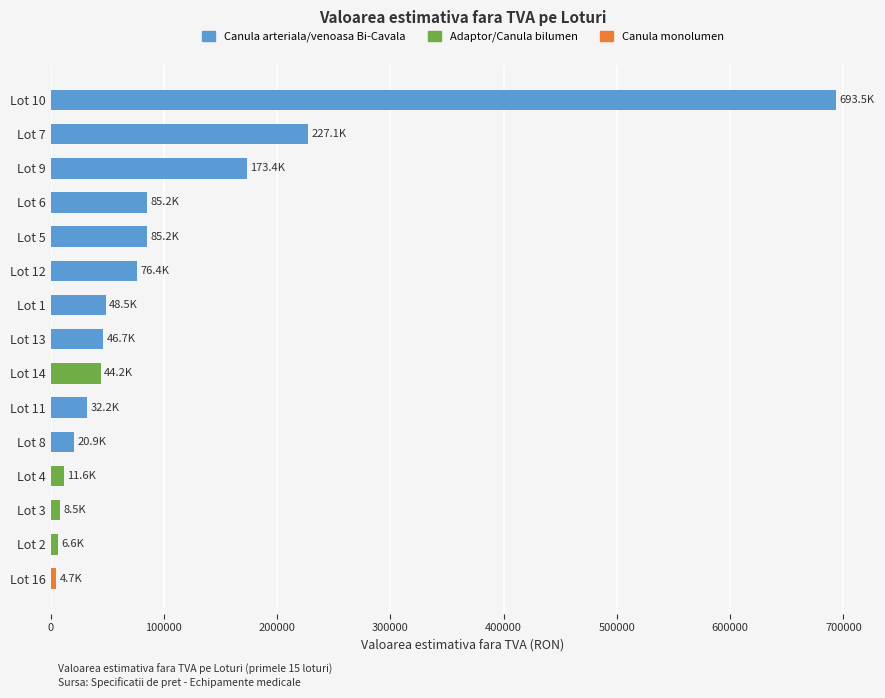

How many data points does each series have?

15